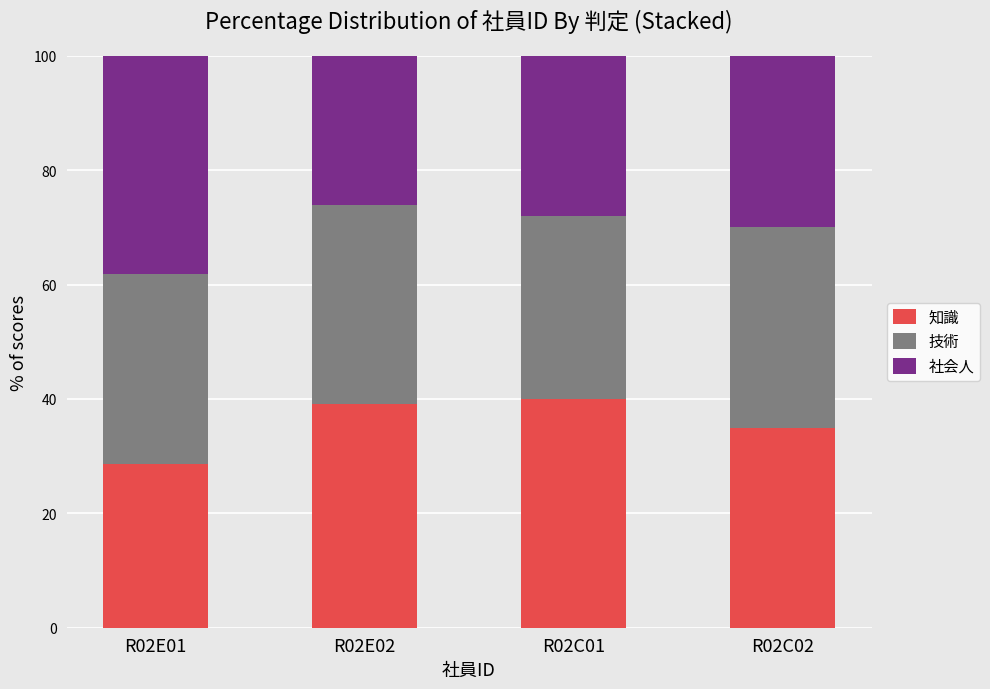

Count the number of data series in this chart.

3